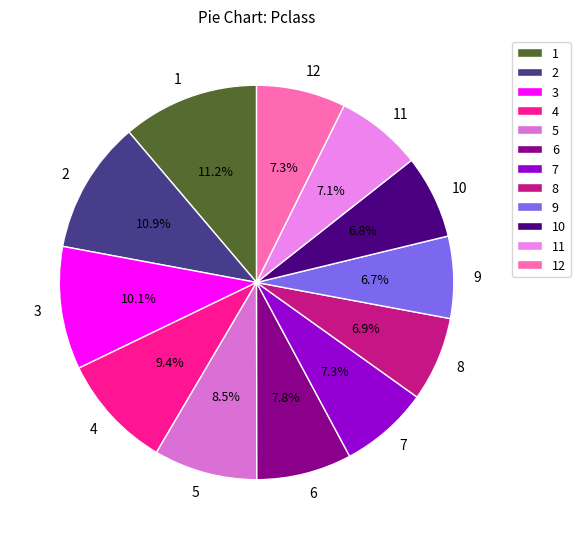

Approximately how many times larger is the value at 12 compared to 6?

0.9